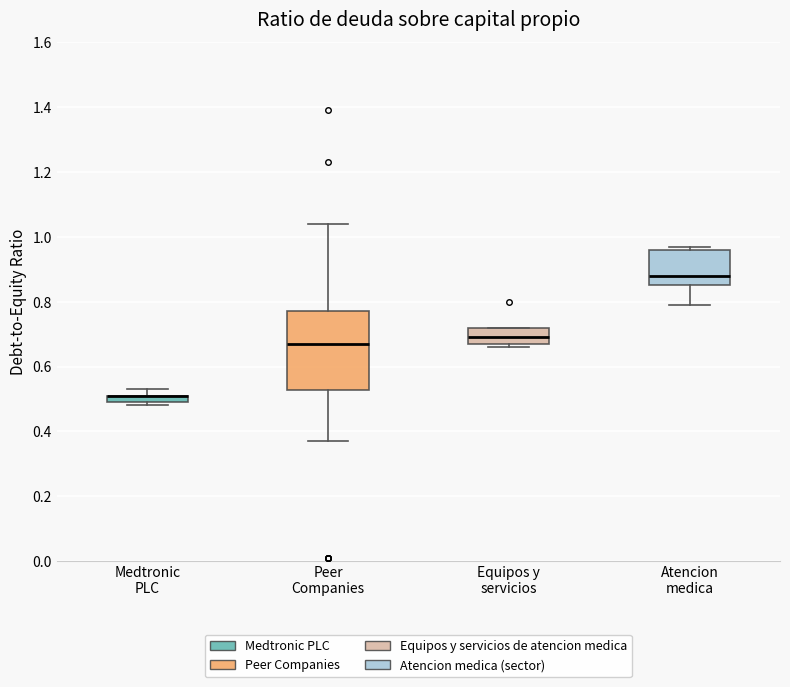

Where is the lower edge of the box for Equipos y servicios on the y-axis? The values are not printed on the chart, so give them approximately, as read against the axis.

0.68